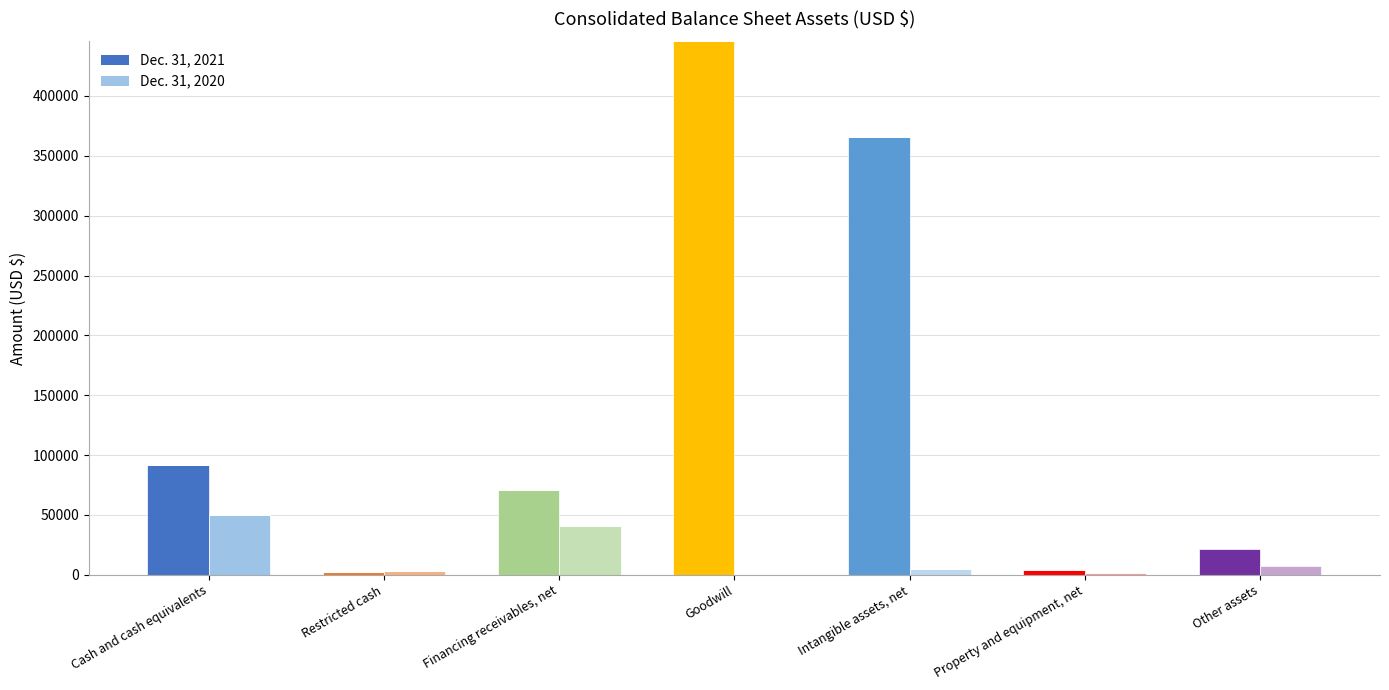

How many positive values does the Dec. 31, 2020 series have?

6